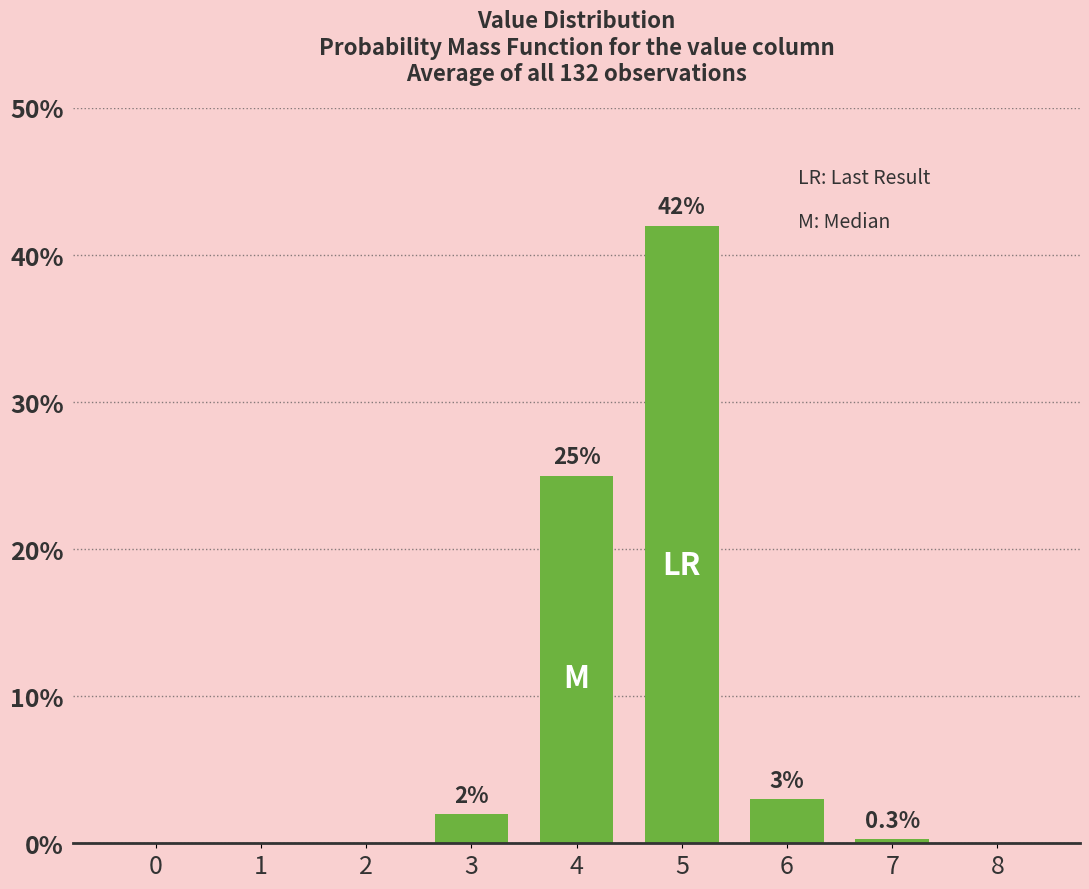

Reading left to right, transcribe all the data shown in this chart.

0=0.0	1=0.0	2=0.0	3=2.0	4=25.0	5=42.0	6=3.0	7=0.3	8=0.0